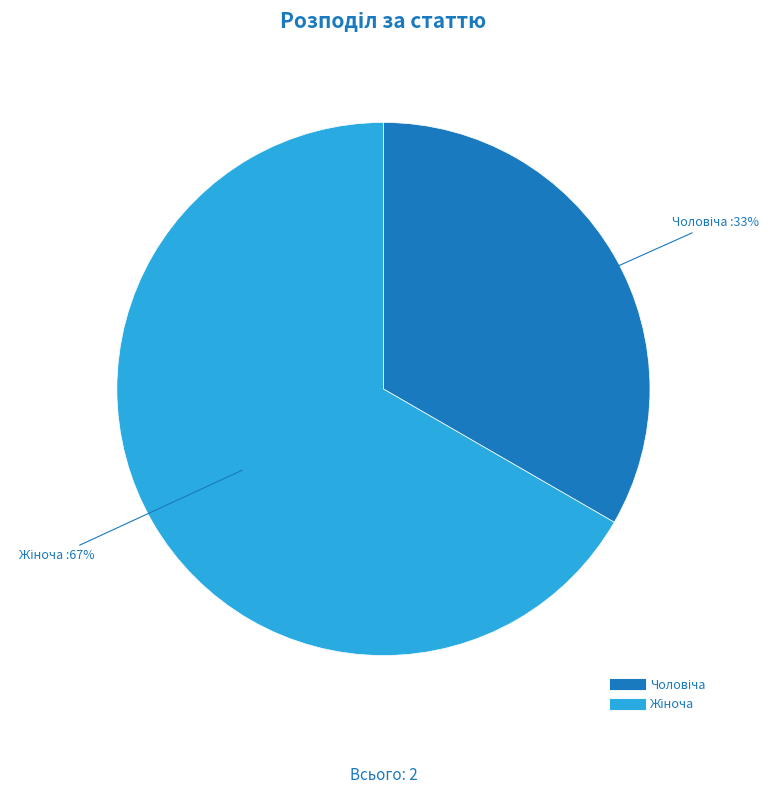

Does any single category account for the majority?

Yes